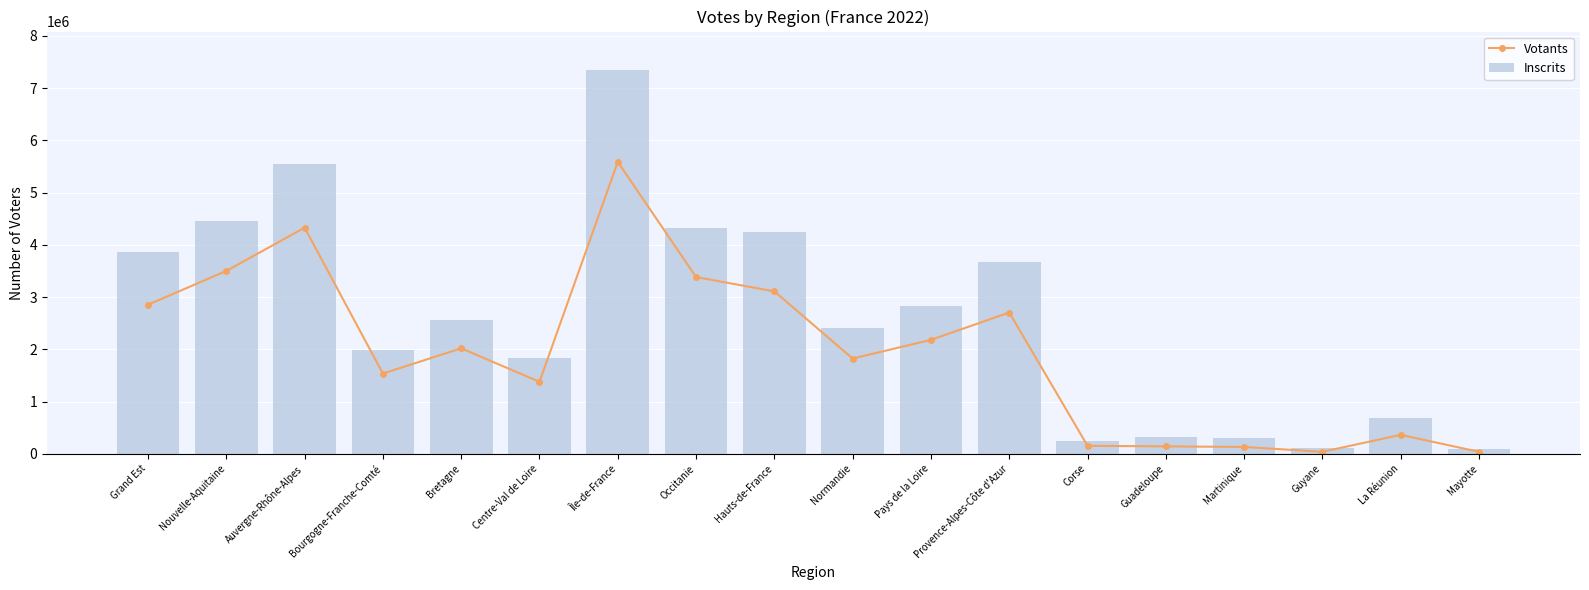

Reading left to right, list all the values displayed in this chart.

Votants: 2854667	3500543	4328821	1535736	2018647	1377786	5588522	3383380	3109141	1822965	2180796	2704295	152406	141431	130006	37239	362380	37164
Inscrits: 3862884	4463031	5557423	1992408	2562082	1837324	7349253	4323868	4255350	2413801	2832899	3663891	243049	316023	304594	102993	675539	92187